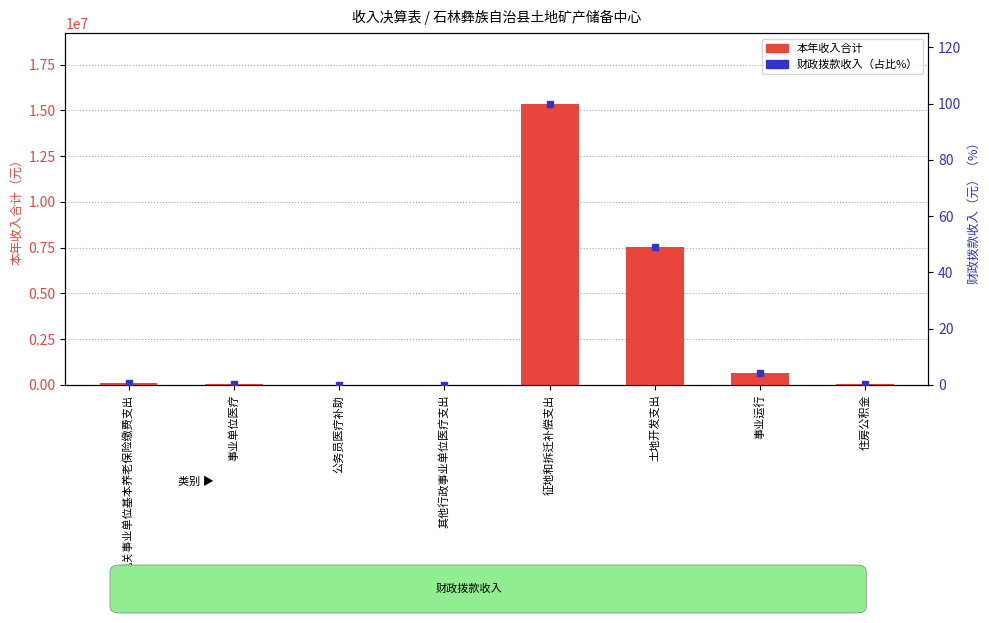

What is the difference between the maximum and minimum values in the 本年收入合计 series?

15365768.4